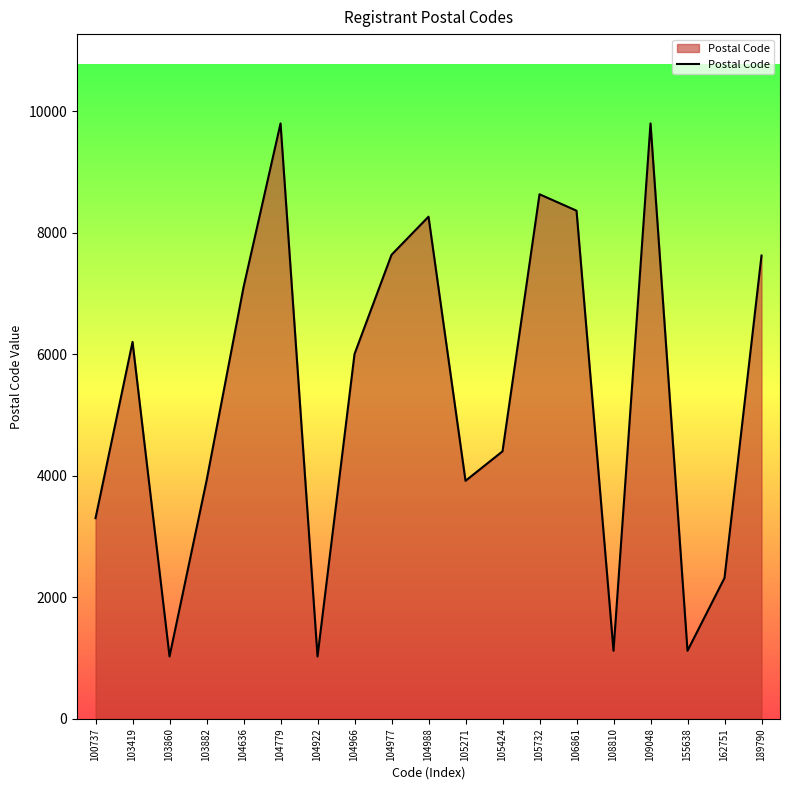

What is the sum of all values?

101532